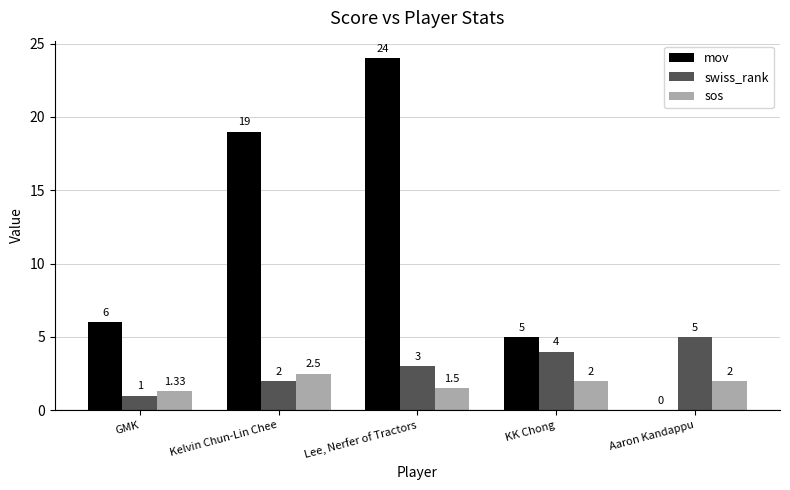

Which series has the largest total across all categories?

mov